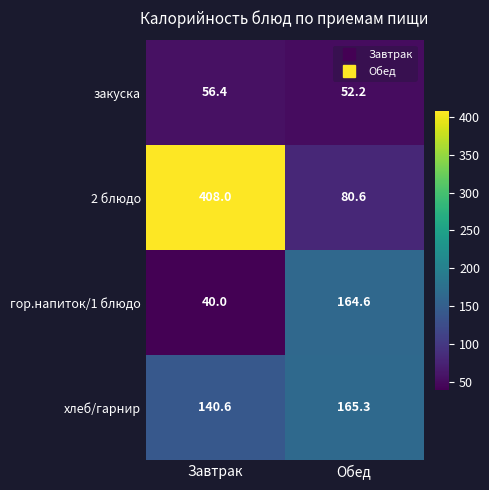

How many values in the закуска series are below 56?

1